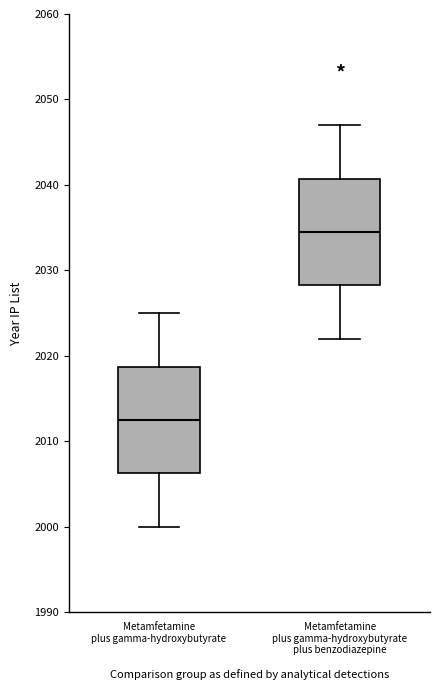

Where does the lower whisker of the box for Metamfetamine plus gamma-hydroxybutyrate end on the y-axis? The values are not printed on the chart, so give them approximately, as read against the axis.

2000